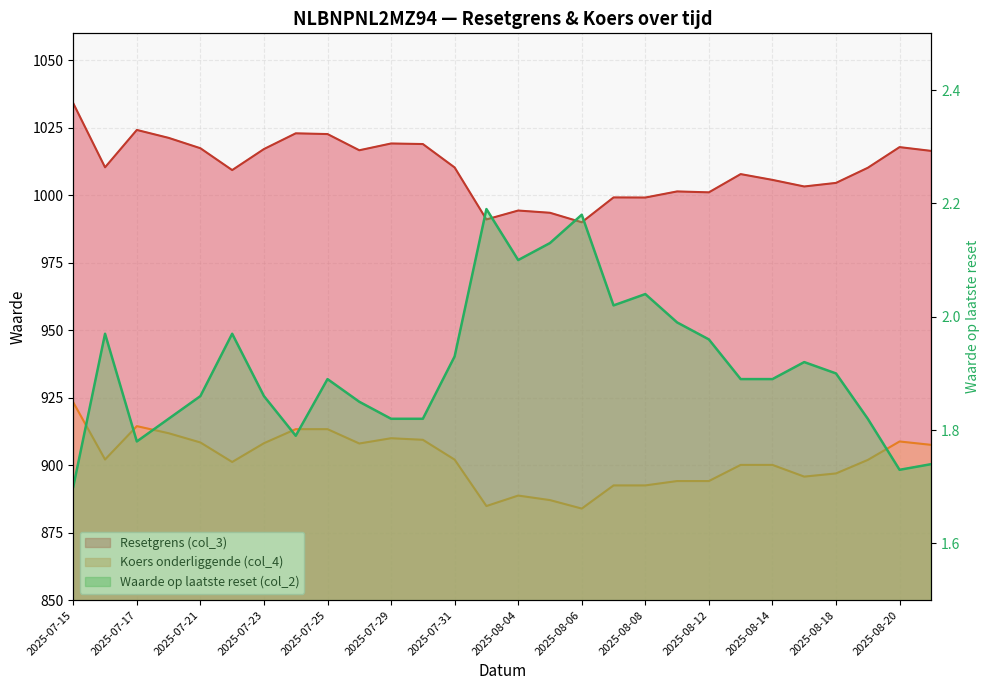

What is the maximum value shown in the chart?

1034.1